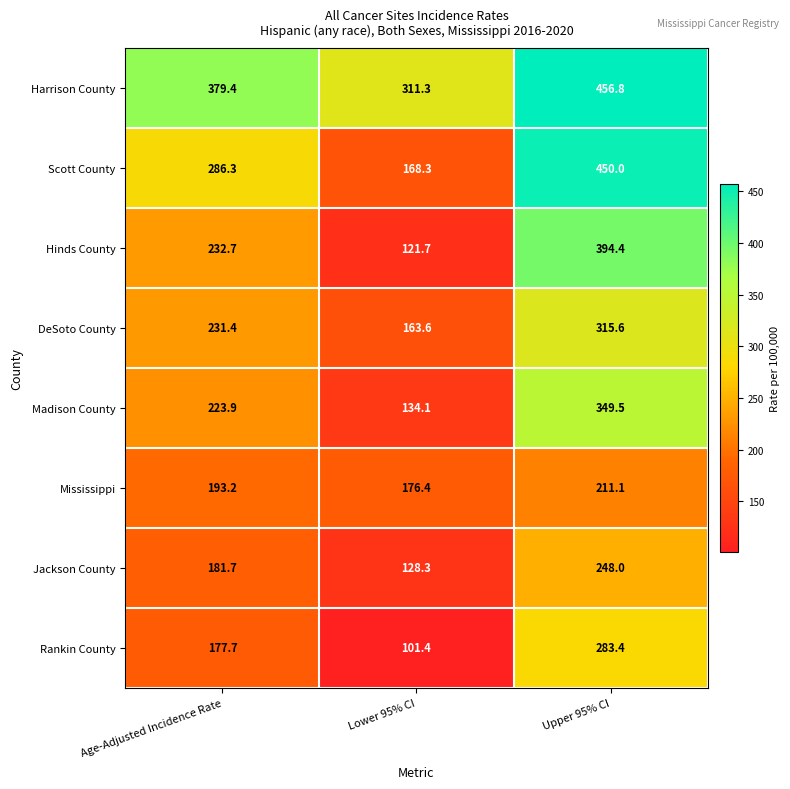

Reading left to right, list all the values displayed in this chart.

Harrison County: 379.4	311.3	456.8
Scott County: 286.3	168.3	450.0
Hinds County: 232.7	121.7	394.4
DeSoto County: 231.4	163.6	315.6
Madison County: 223.9	134.1	349.5
Mississippi: 193.2	176.4	211.1
Jackson County: 181.7	128.3	248.0
Rankin County: 177.7	101.4	283.4